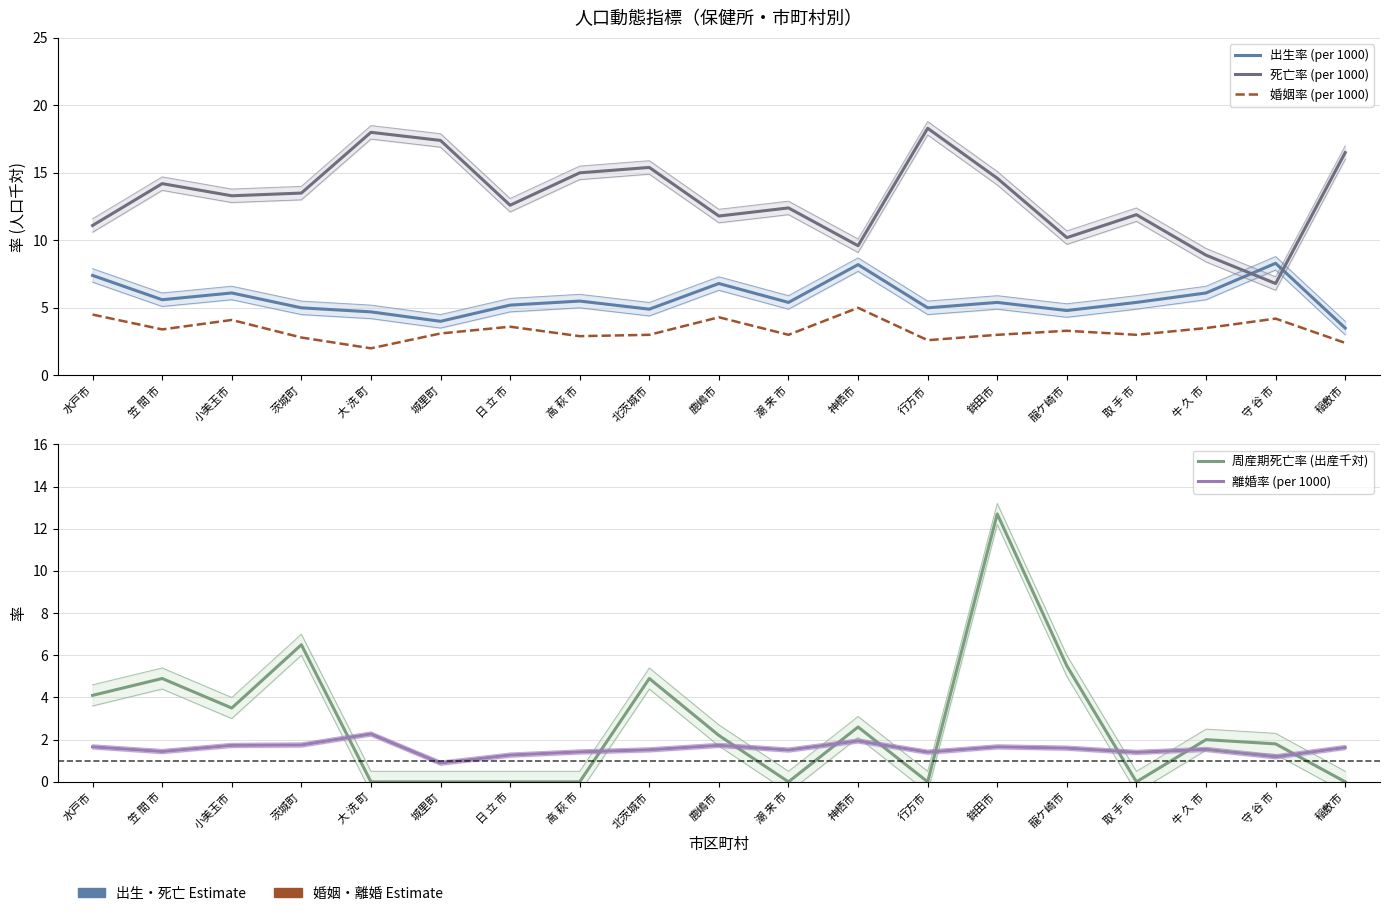

At how many categories does at least one series exceed 0?

19